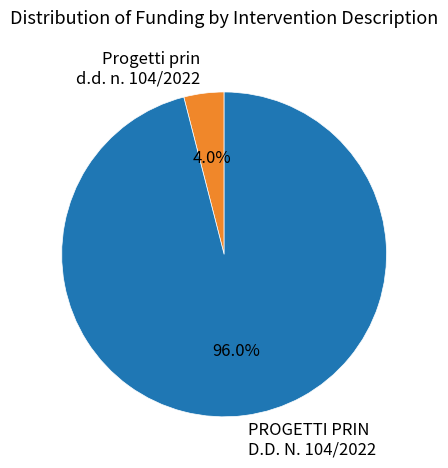

Rank the categories by value from highest to lowest.

PROGETTI PRIN D.D. N. 104/2022, Progetti prin d.d. n. 104/2022